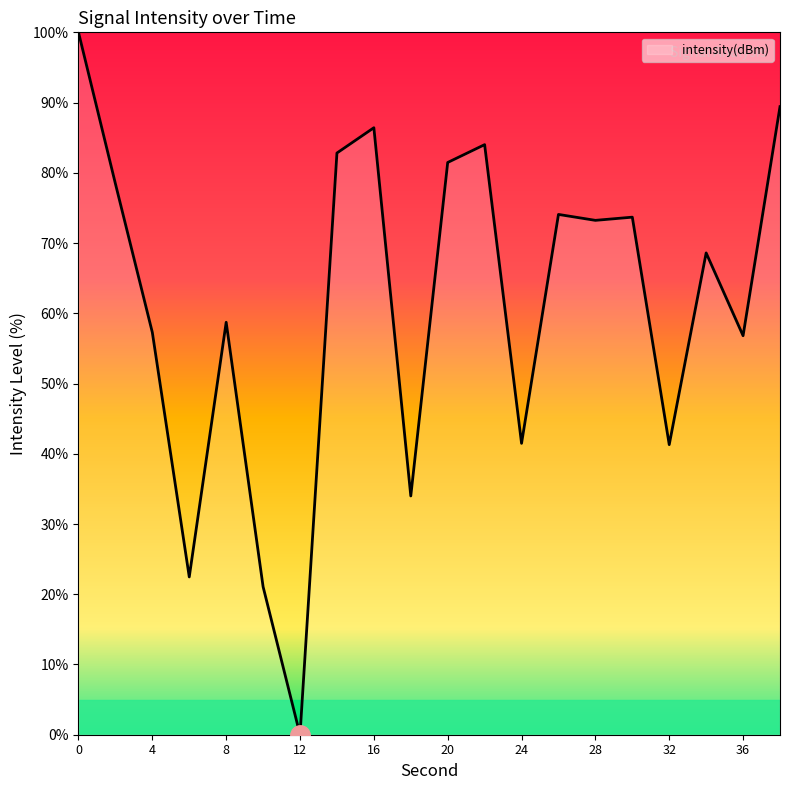

What is the difference between the maximum and minimum values?

100.0